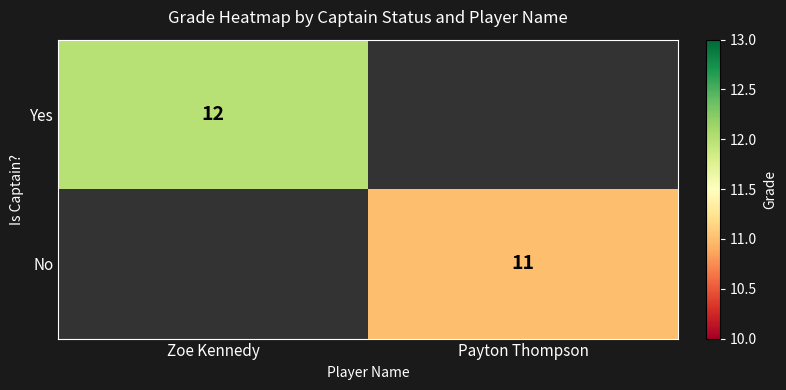

Is the value of No at Payton Thompson greater than the value of Yes at Zoe Kennedy?

No